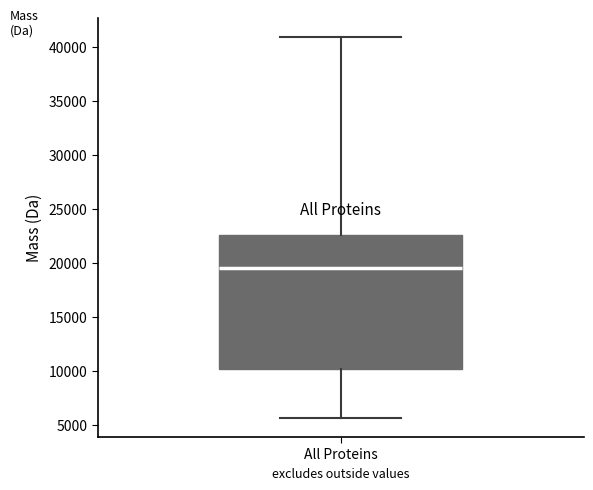

Transcribe this box plot: give where the median line is, the range the box spans, and where the two whiskers end, as read against the y-axis. The values are not printed on the chart, so give them approximately, as read against the axis.

median 19500, box 10000 to 22500, whiskers 5500 to 41000